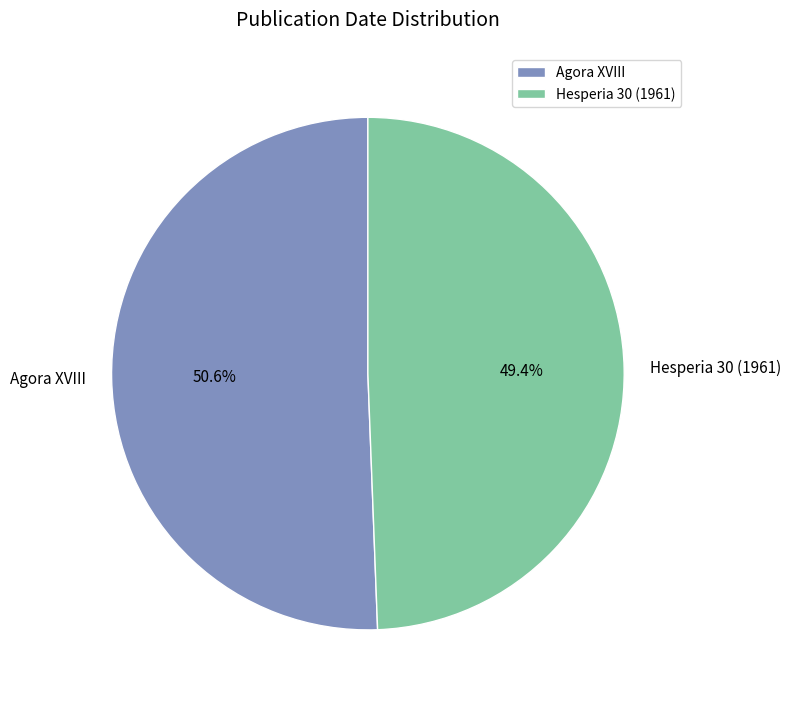

Which category has the biggest portion of the pie?

Agora XVIII